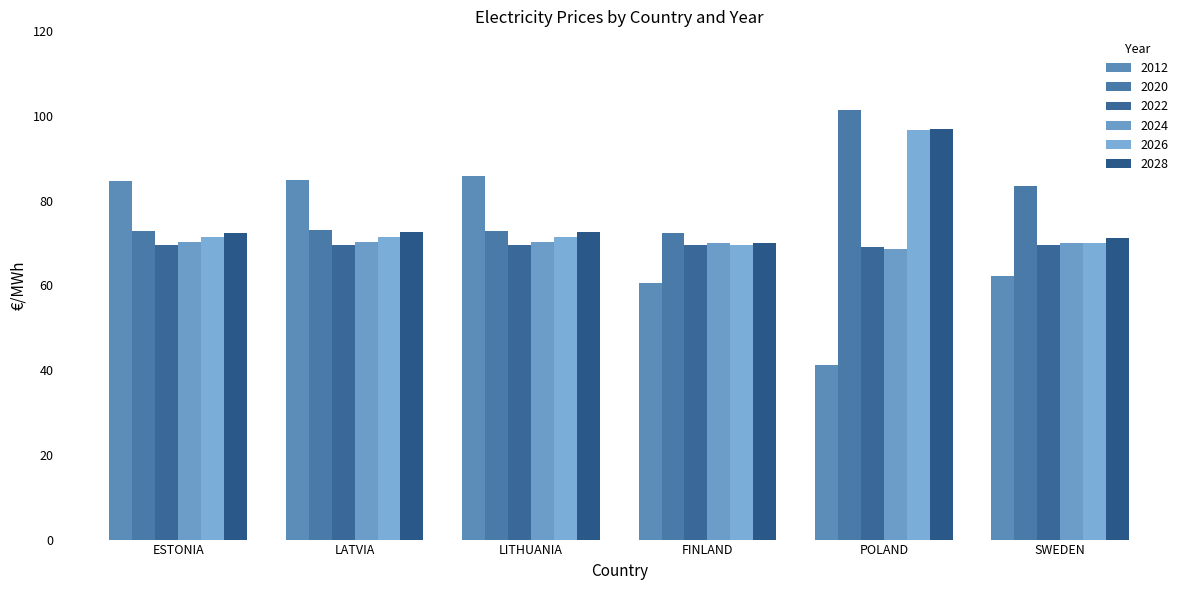

Reading right to left, what are all the values shown in this chart?

2012: 62.2	41.3	60.5	85.9	84.8	84.6
2020: 83.5	101.4	72.3	73.0	73.0	73.0
2022: 69.5	69.0	69.5	69.5	69.6	69.5
2024: 70.1	68.7	70.1	70.3	70.4	70.3
2026: 69.9	96.7	69.5	71.5	71.5	71.5
2028: 71.1	96.9	70.0	72.7	72.7	72.5